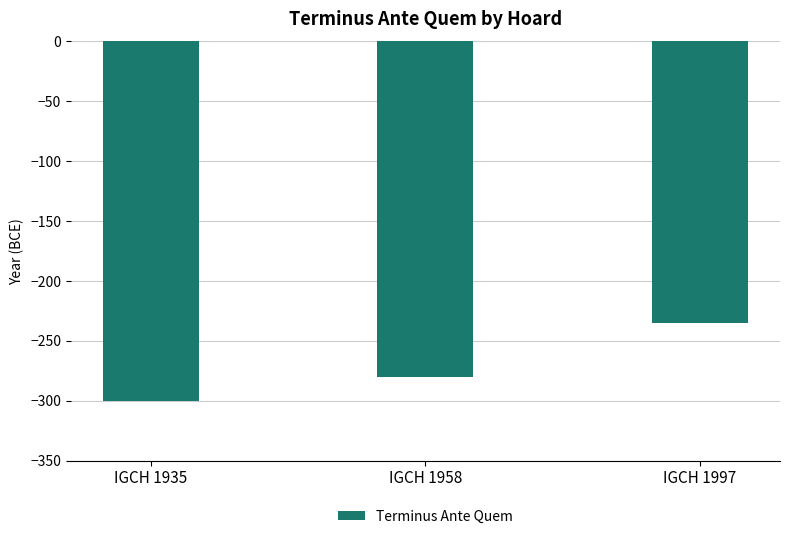

The value at IGCH 1958 is -280. True or false?

True